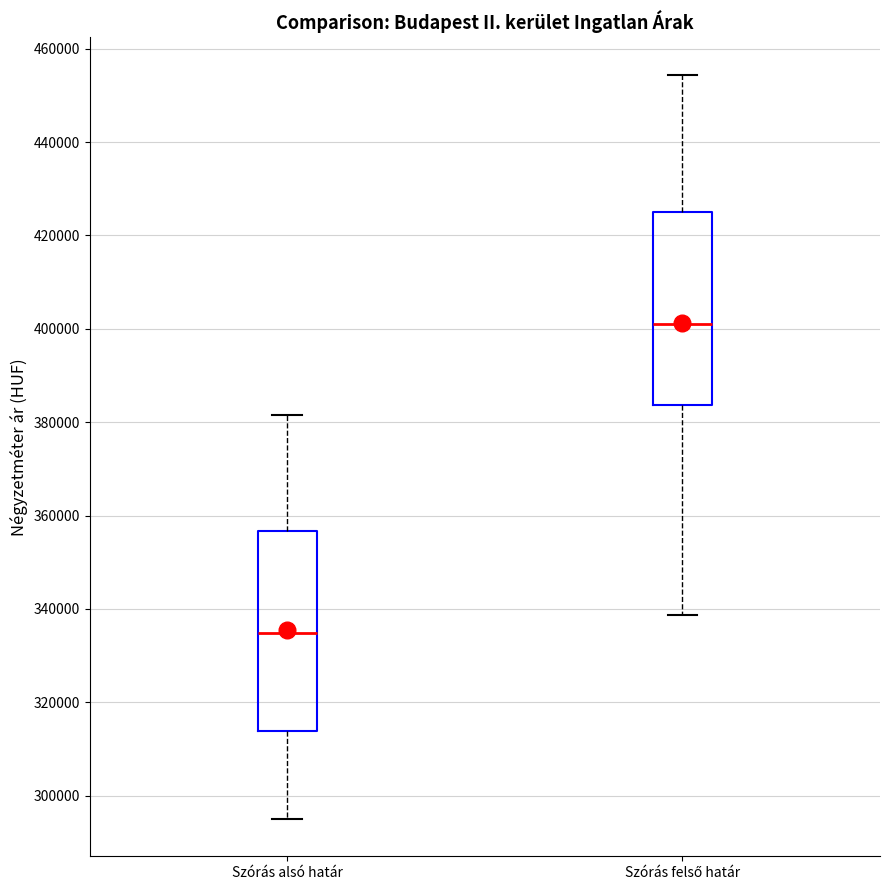

Where is the lower edge of the box for Szórás alsó határ on the y-axis? The values are not printed on the chart, so give them approximately, as read against the axis.

314000